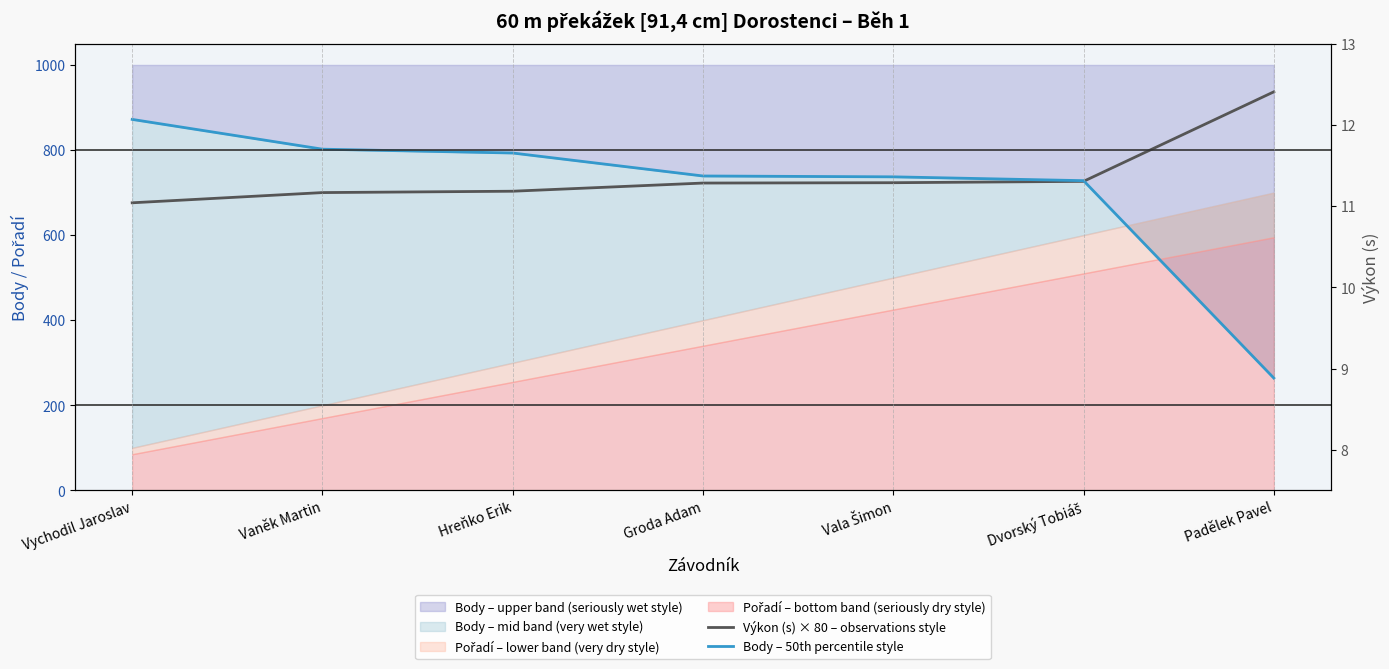

How many times do Výkon (s) × 80 – observations style and Body – 50th percentile style cross each other?

1